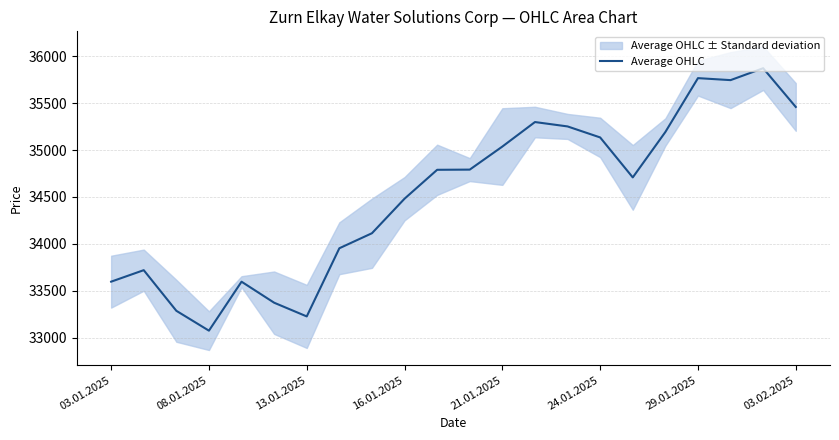

The value of Average OHLC at 24.01.2025 is 35135.0. True or false?

True